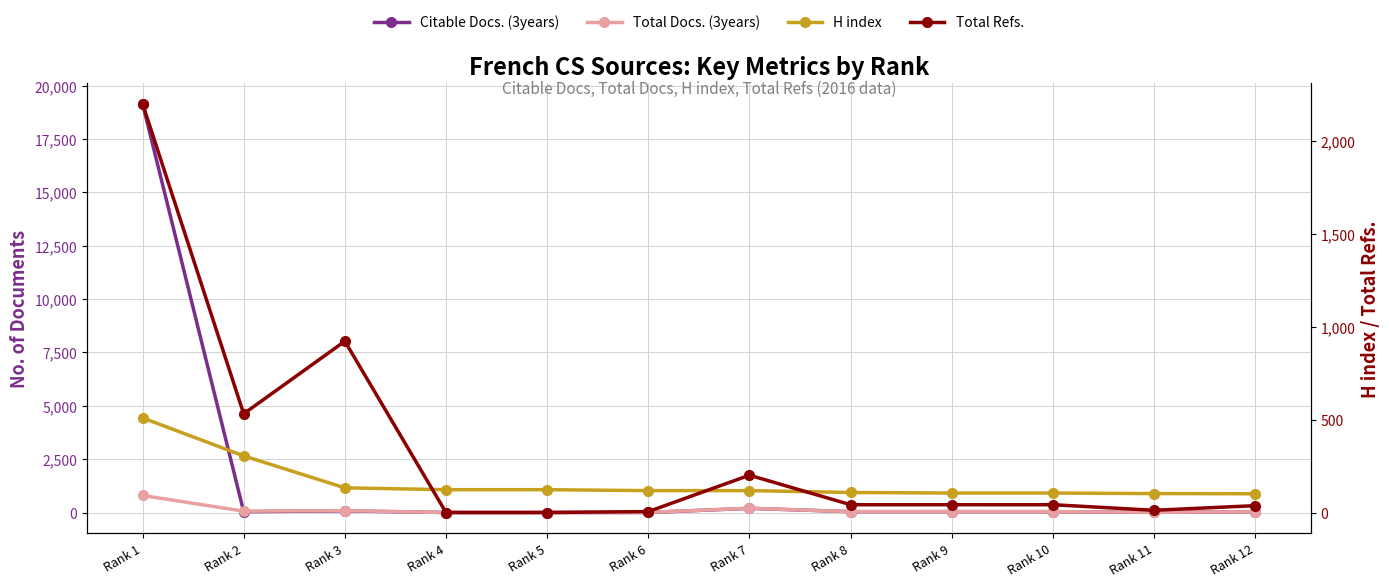

Which series changed the most between Rank 7 and Rank 12?

Total Docs. (3years)